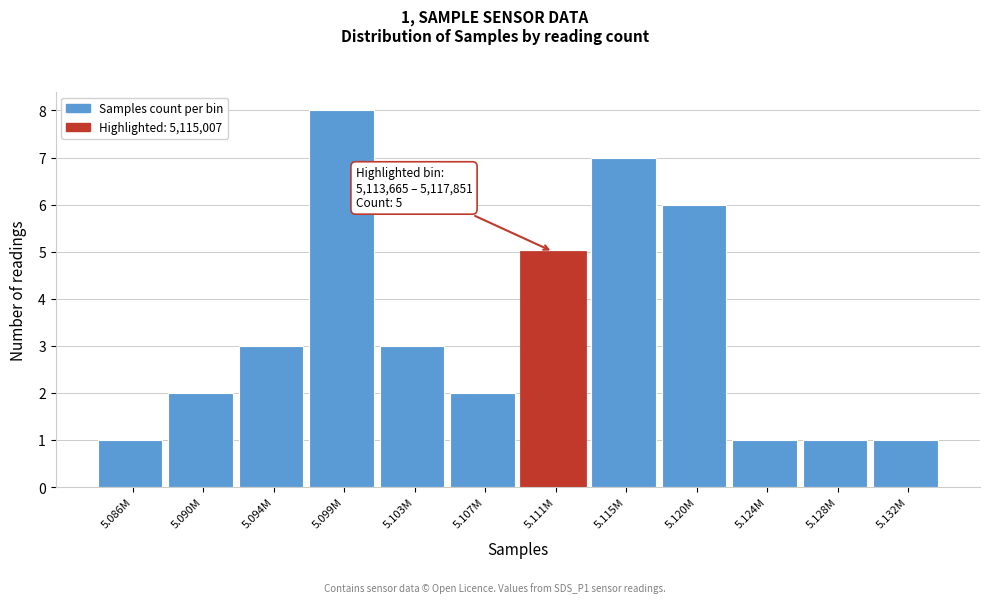

Reading left to right, extract all data points from this chart.

1	2	3	8	3	2	5	7	6	1	1	1